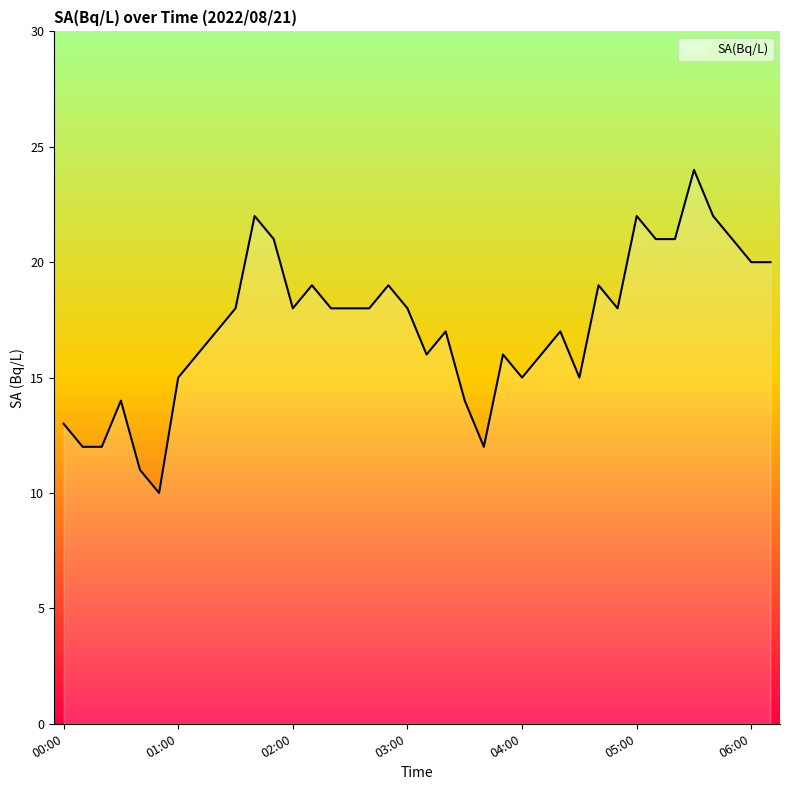

What is the maximum value shown in the chart?

24